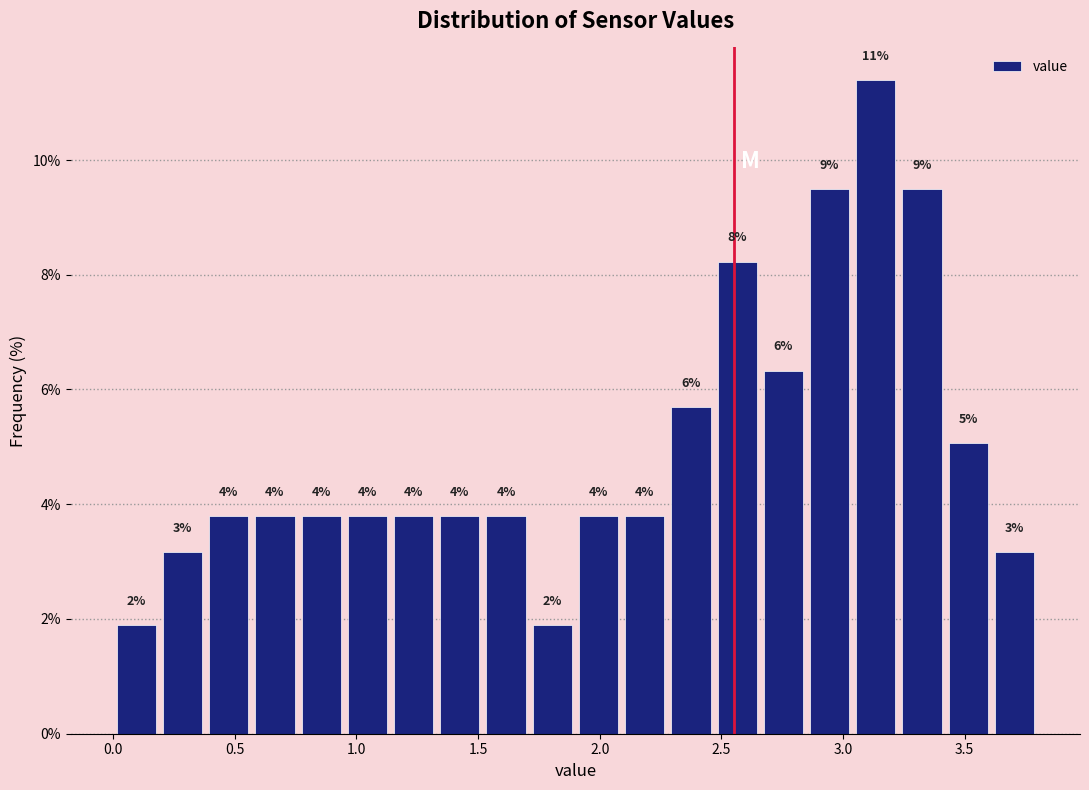

Around what value on the x-axis is the tallest bar? Give the approximate position of its centre, as read against the axis.

3.15